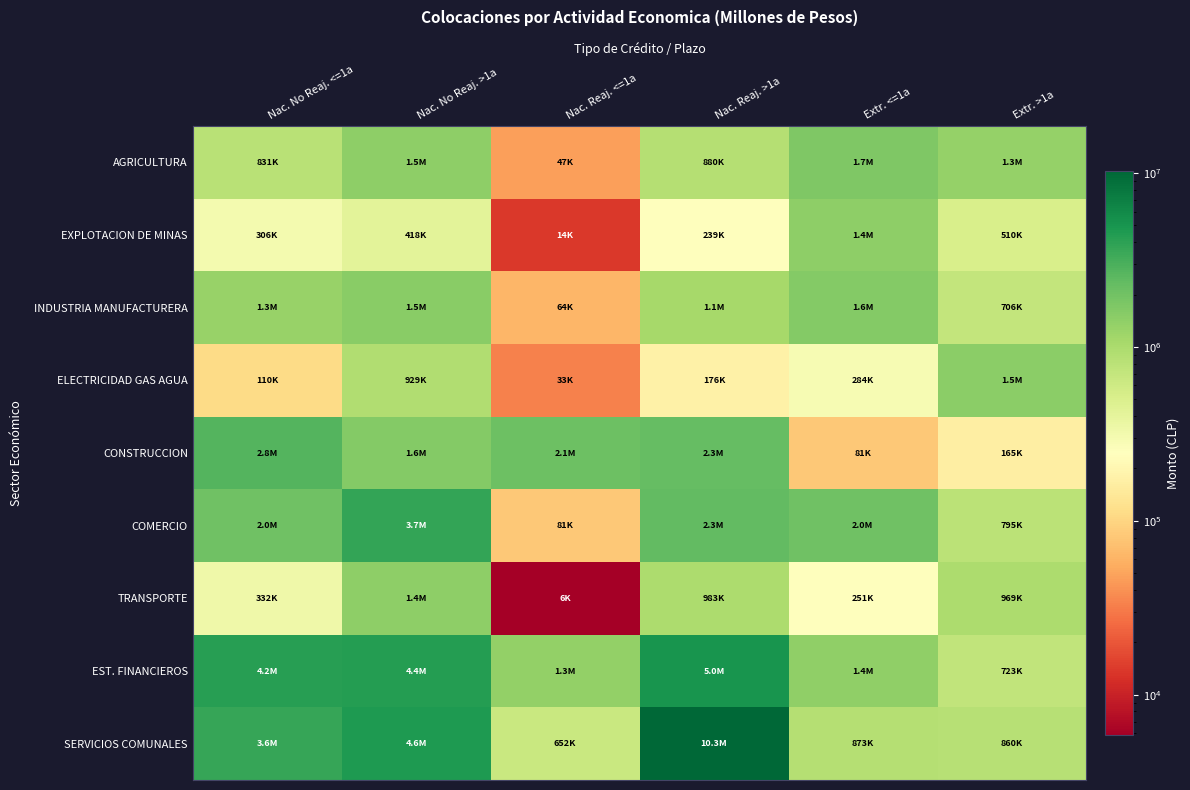

Between Nac. No Reaj. <=1a and Nac. No Reaj. >1a, which is larger?

Nac. No Reaj. >1a